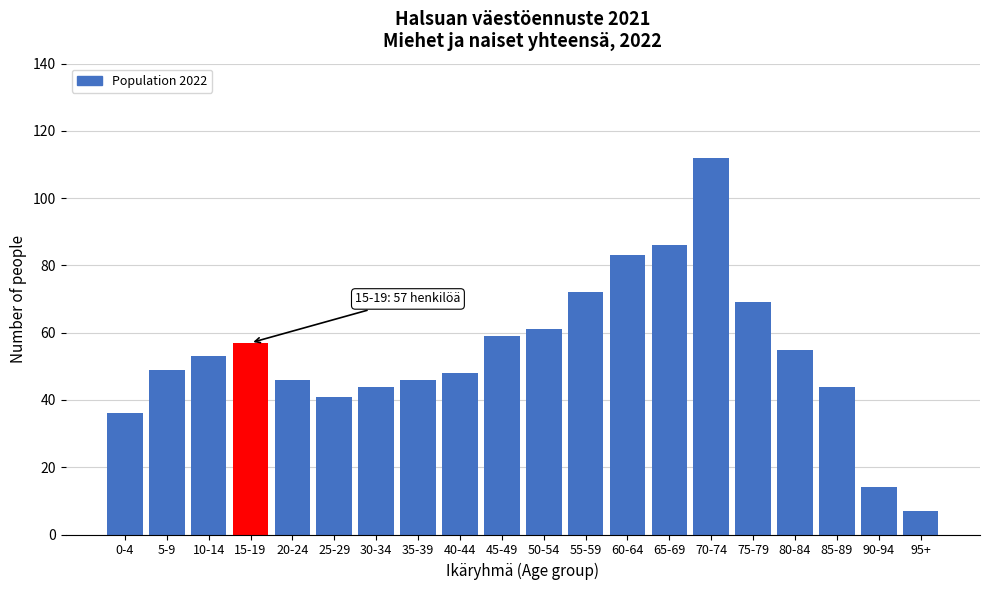

Reading left to right, what are all the values shown in this chart?

36	49	53	57	46	41	44	46	48	59	61	72	83	86	112	69	55	44	14	7